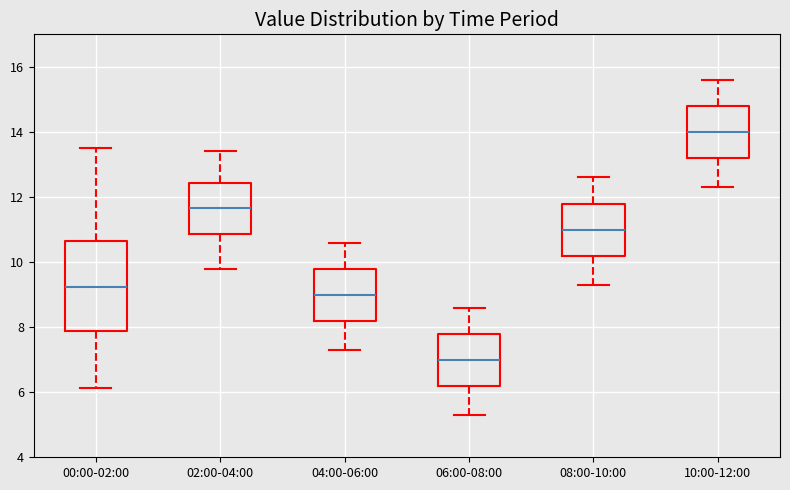

Reading left to right, read every box against the y-axis: the position of its median line, the range the box covers, and the ends of its whiskers. The values are not printed on the chart, so give them approximately, as read against the axis.

00:00-02:00: median 9.2, box 7.8 to 10.6, whiskers 6.2 to 13.6
02:00-04:00: median 11.6, box 10.8 to 12.4, whiskers 9.8 to 13.4
04:00-06:00: median 9.0, box 8.2 to 9.8, whiskers 7.4 to 10.6
06:00-08:00: median 7.0, box 6.2 to 7.8, whiskers 5.4 to 8.6
08:00-10:00: median 11.0, box 10.2 to 11.8, whiskers 9.4 to 12.6
10:00-12:00: median 14.0, box 13.2 to 14.8, whiskers 12.4 to 15.6